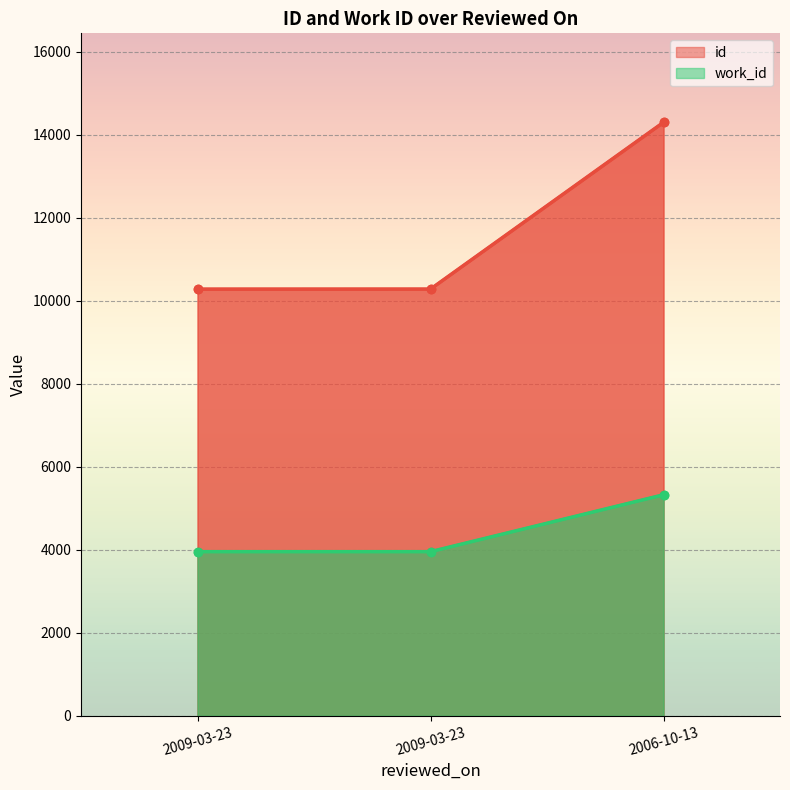

How many distinct data groups are displayed?

2